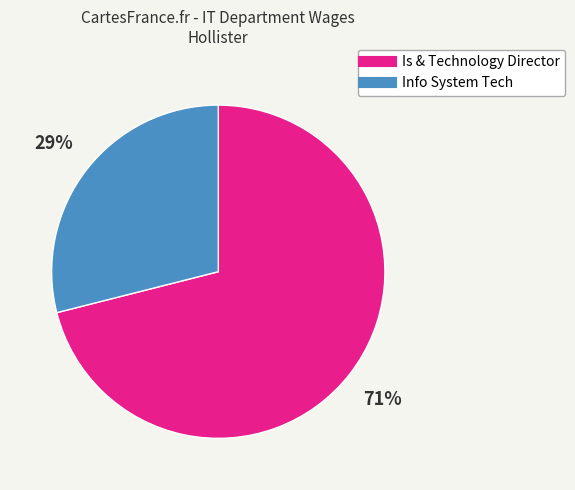

Rank the categories by value from lowest to highest.

Info System Tech, Is & Technology Director